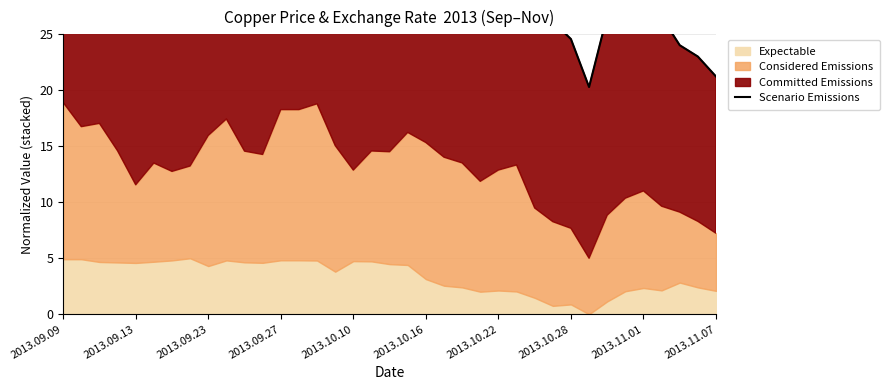

Where is the first local minimum?

2013.09.13